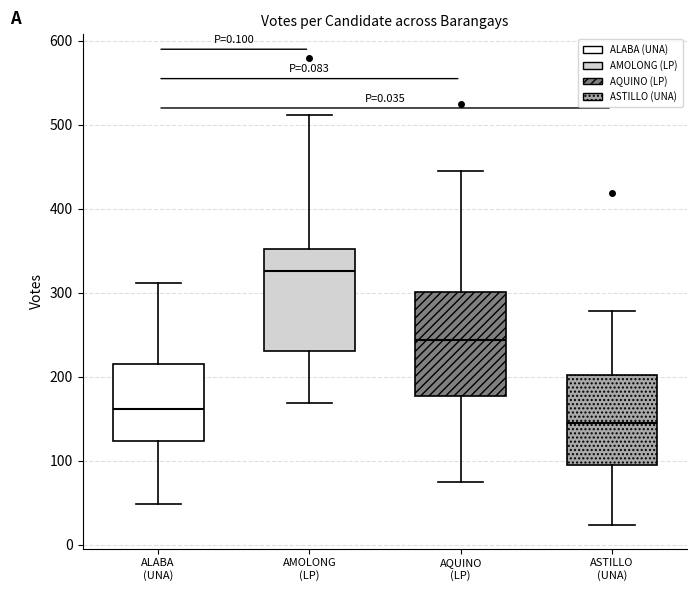

Reading left to right, transcribe this box plot: for each box, give where its median line is, the range the box spans, and where its two whiskers end, as read against the y-axis. The values are not printed on the chart, so give them approximately, as read against the axis.

ALABA (UNA): median 160, box 120 to 210, whiskers 50 to 310
AMOLONG (LP): median 330, box 230 to 350, whiskers 170 to 510
AQUINO (LP): median 240, box 180 to 300, whiskers 80 to 450
ASTILLO (UNA): median 150, box 100 to 200, whiskers 20 to 280